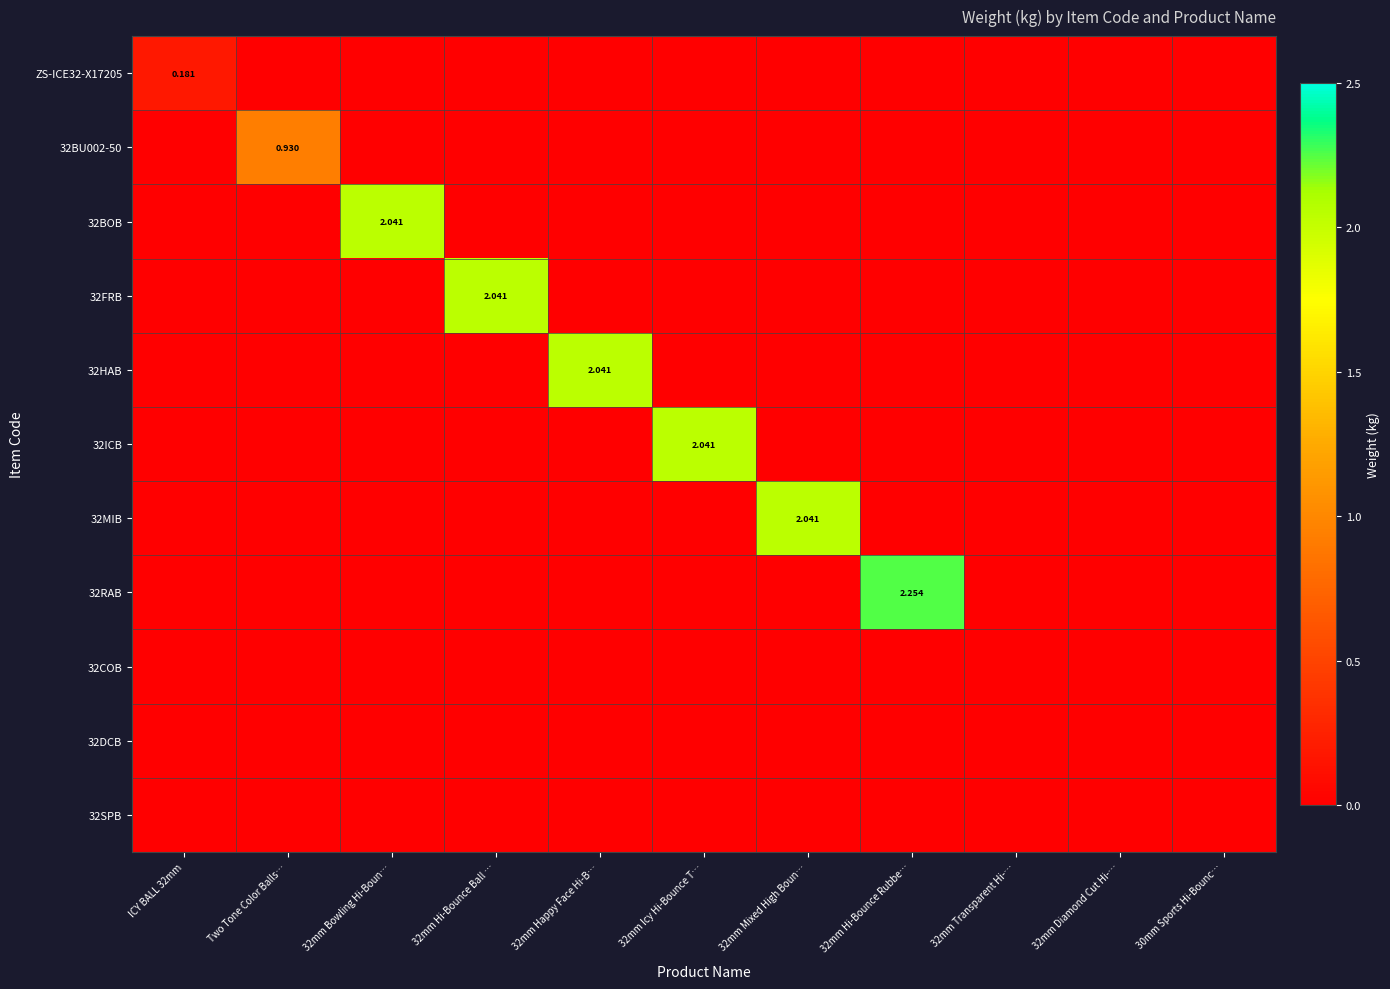

What is the maximum value for 32FRB?

2.0